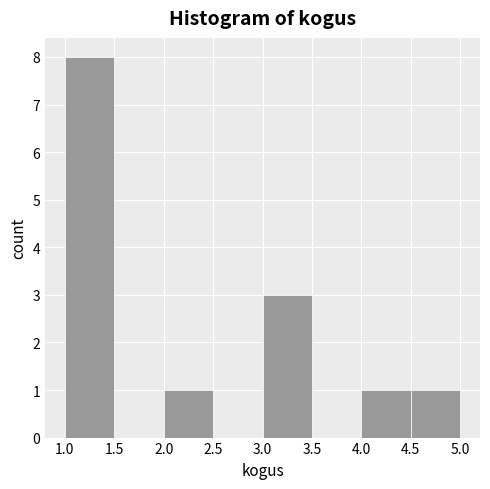

How tall is the bar that spans 2.0 to 2.5 on the x-axis? The values are not printed on the chart, so give them approximately, as read against the axis.

1